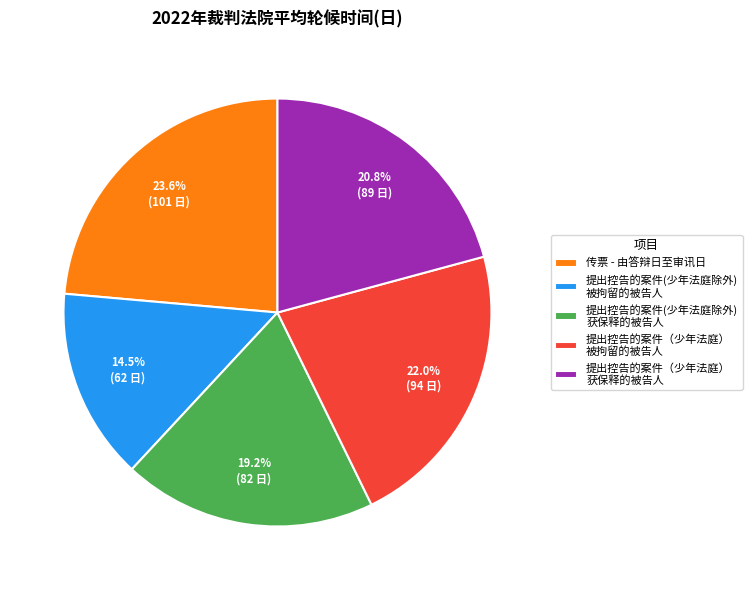

Do 提出控告的案件(少年法庭除外) 获保释的被告人 and 提出控告的案件(少年法庭除外) 被拘留的被告人 together represent more than half of the pie?

No